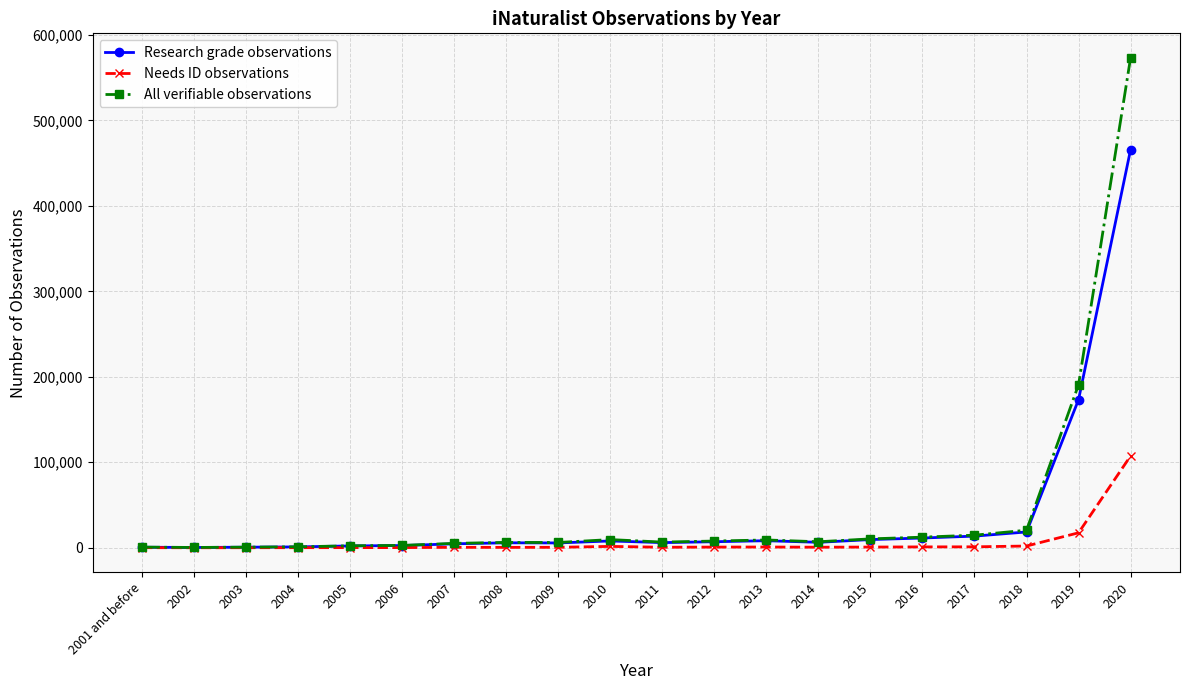

What is the label of the 20th point from the right?

2001 and before